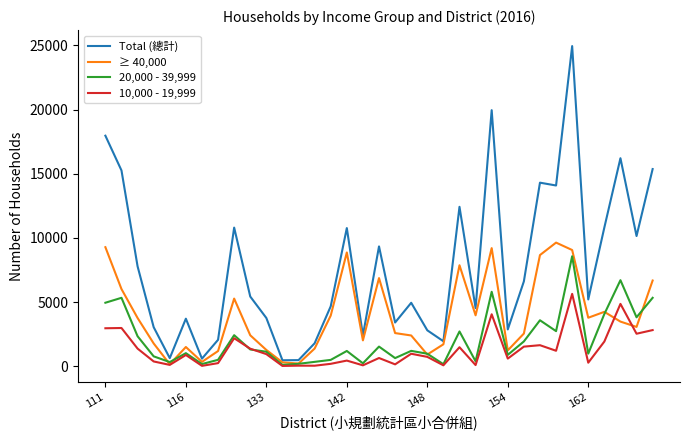

What is the greatest value displayed?

24952